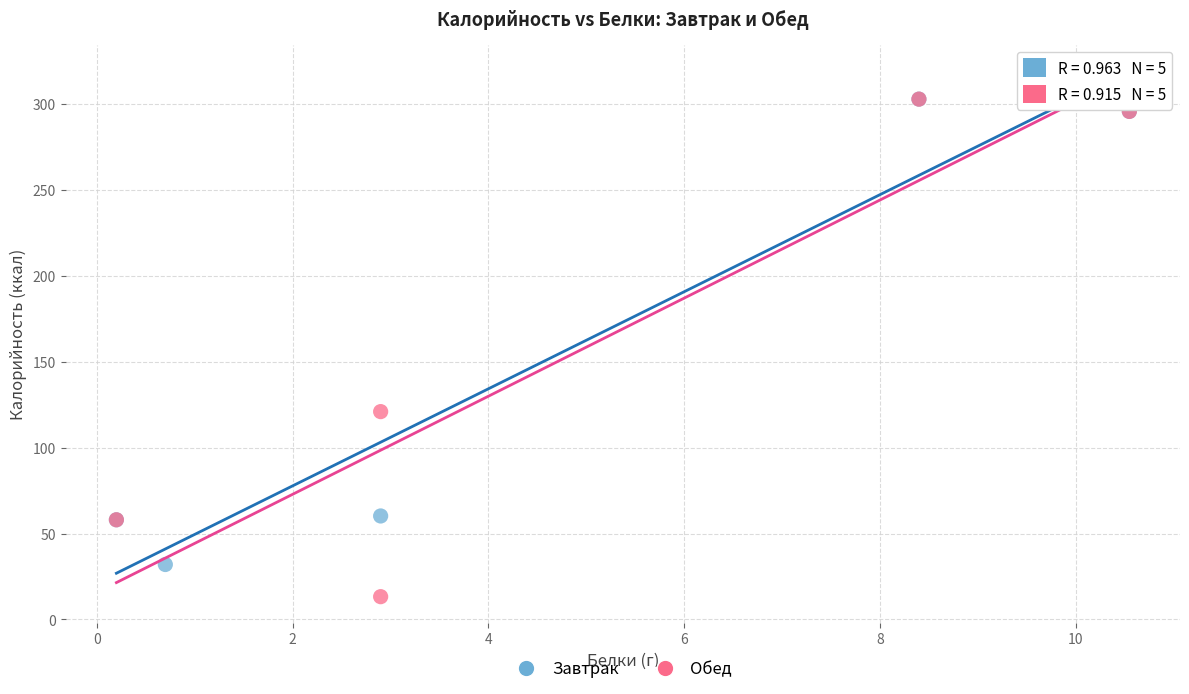

Which series has the widest spread of Y values?

Обед